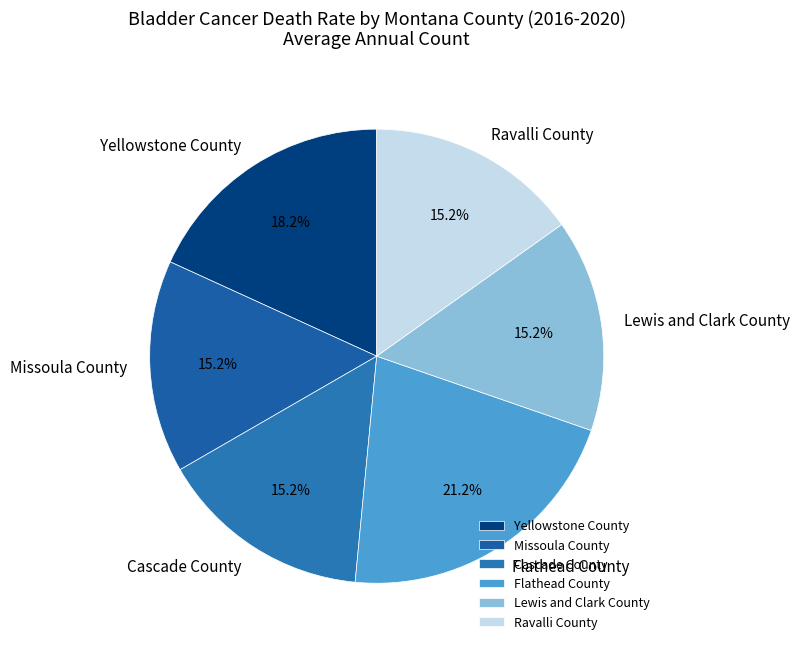

Which slice is the largest?

Flathead County